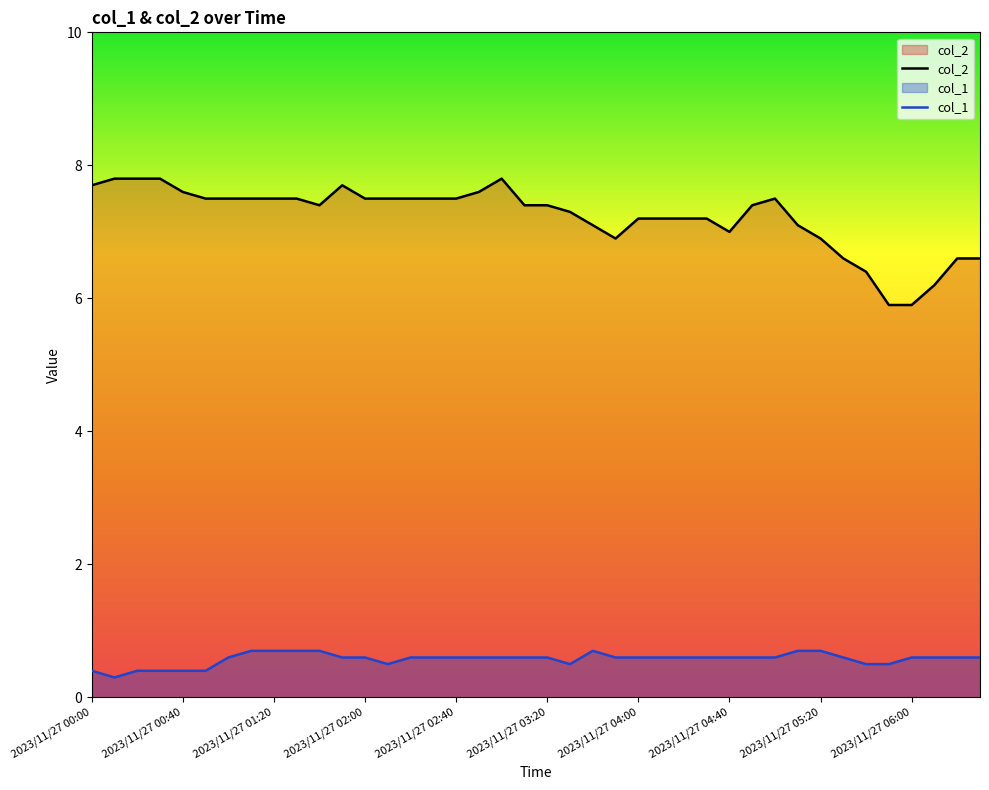

Which series changed the most between 25 and 29?

col_2